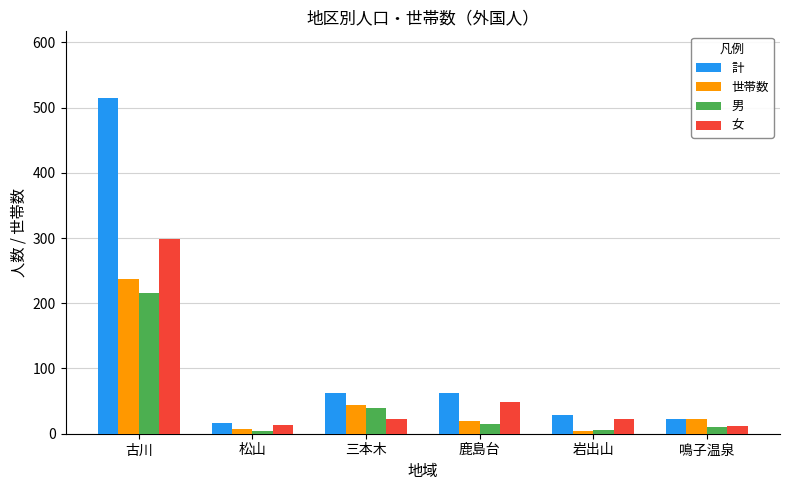

What is the average value of the 計 series?

118